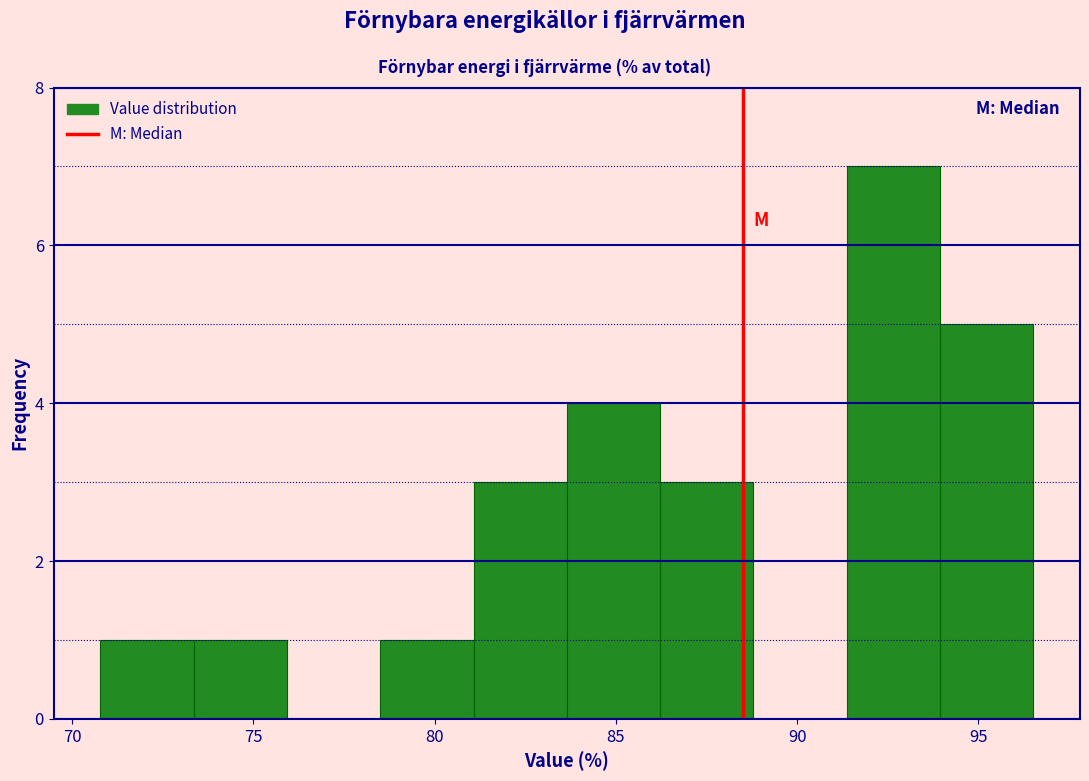

Which range on the x-axis has the tallest bar?

91.5 to 94.0